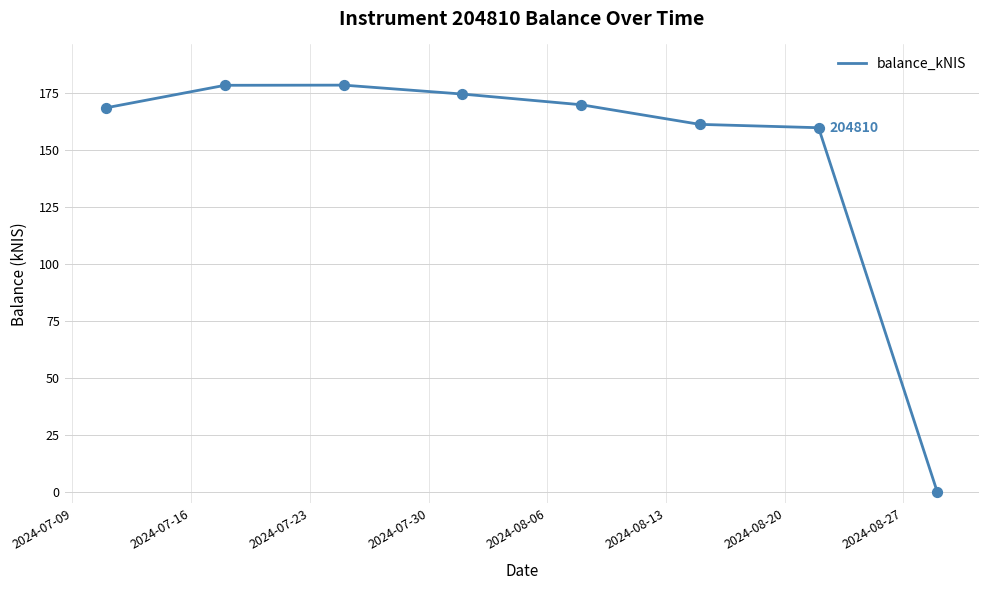

What is the greatest value displayed?

178.7